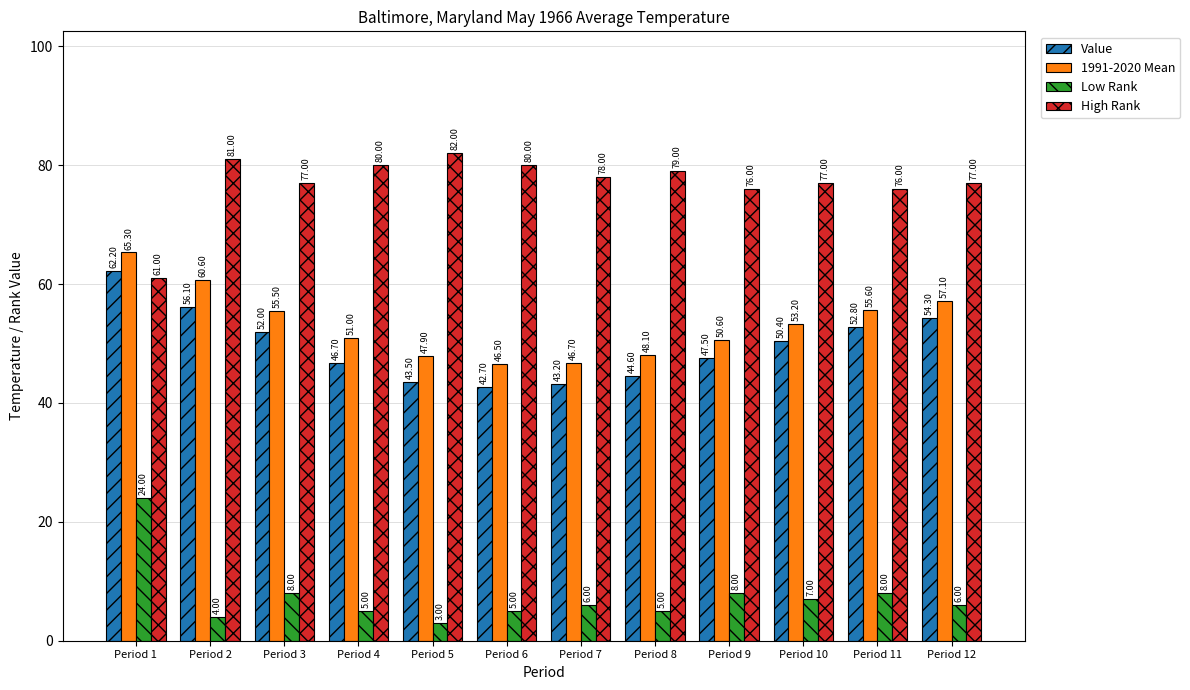

What is the spread (max minus min) of values at Period 8?

74.0